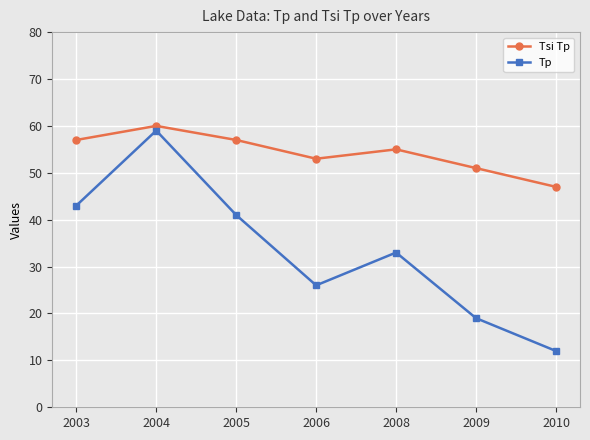

At how many categories does at least one series exceed 31?

7